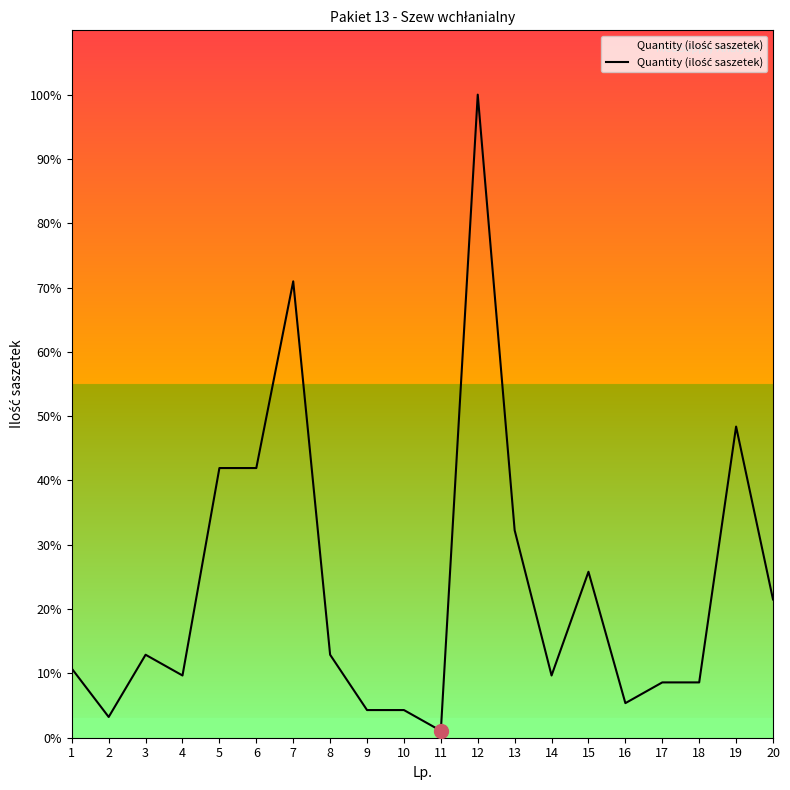

Is this an area chart (filled region under the line)?

Yes